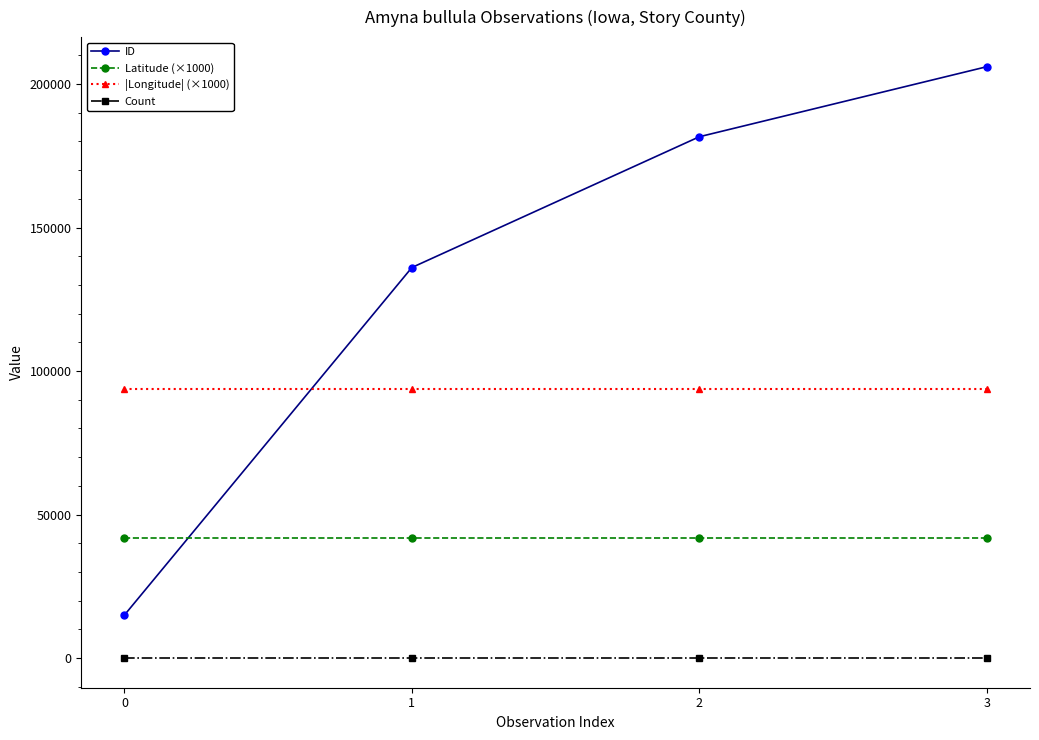

Reading left to right, transcribe all the data shown in this chart.

ID: 14998.0	136074.0	181626.0	206026.0
Latitude (×1000): 42020.6	42020.6	42020.6	42020.6
|Longitude| (×1000): 93624.0	93624.0	93624.0	93624.0
Count: 1.0	1.0	1.0	1.0